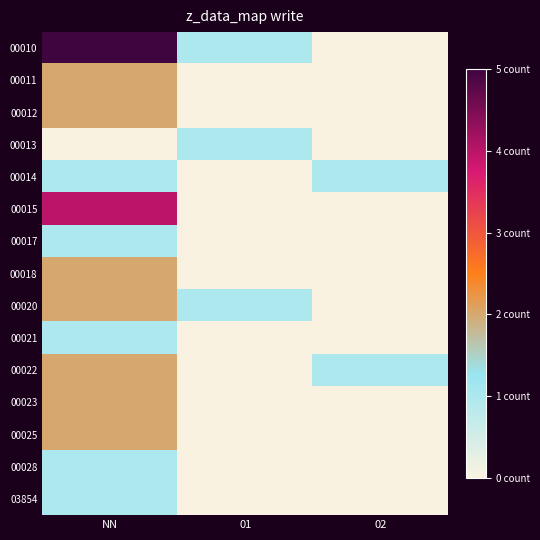

What is the total value across all series at 02?

2